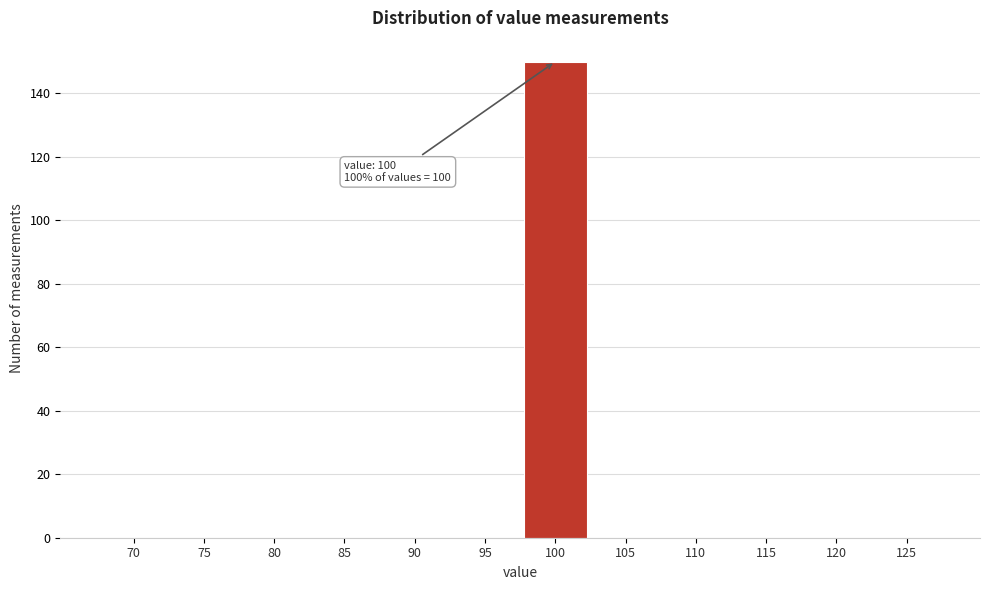

Reading left to right, what are all the values shown in this chart?

70=0	75=0	80=0	85=0	90=0	95=0	100=150	105=0	110=0	115=0	120=0	125=0